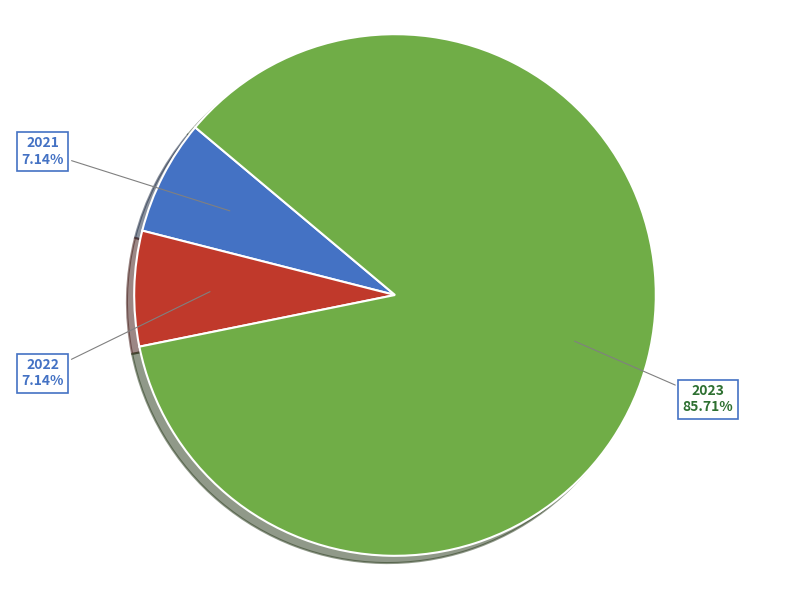

Combined, do 2022 and 2021 account for over 50%?

No